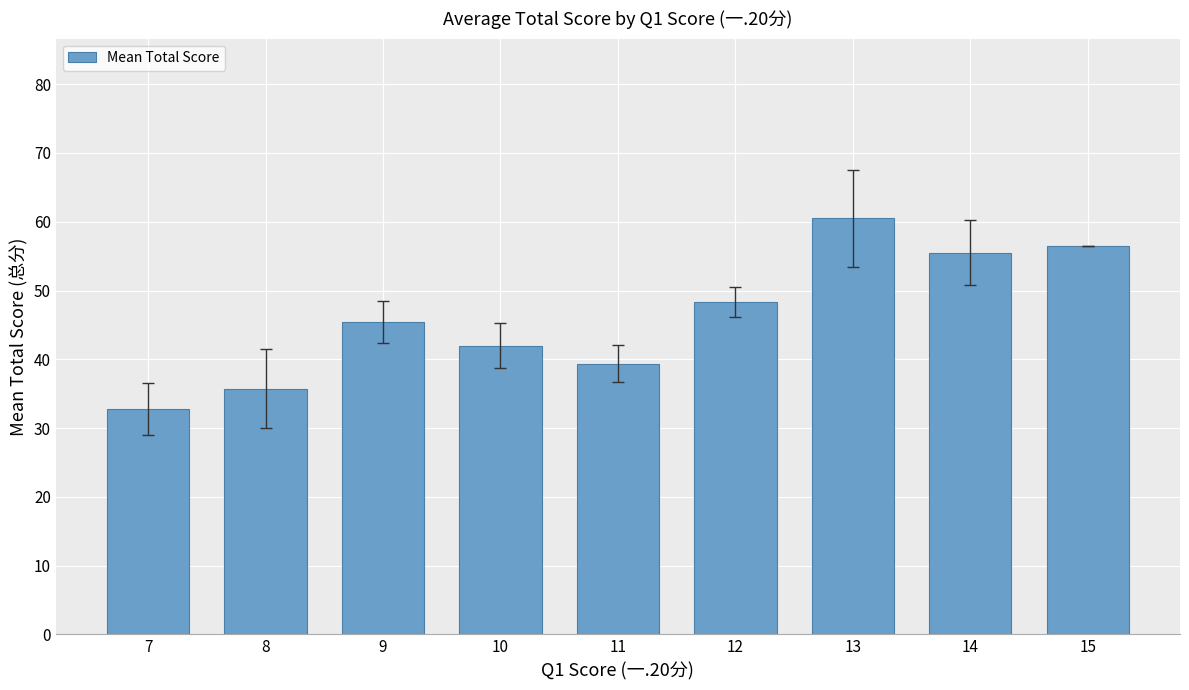

Reading left to right, transcribe all the data shown in this chart.

32.8	35.8	45.4	42.0	39.4	48.3	60.5	55.5	56.5